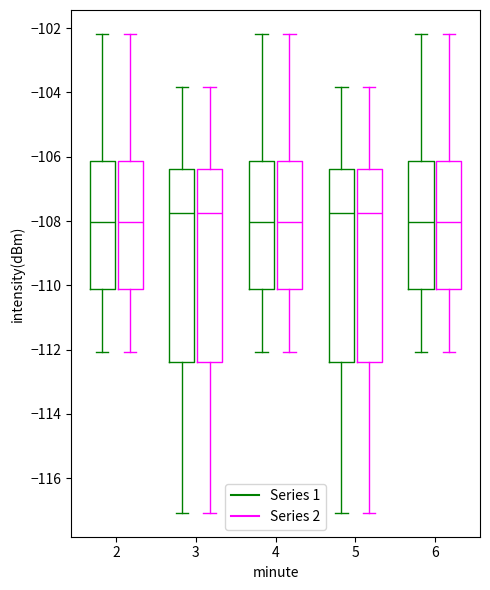

Reading left to right, transcribe this box plot: for each box, give where its median line is, the range the box spans, and where its two whiskers end, as read against the y-axis. The values are not printed on the chart, so give them approximately, as read against the axis.

2 (Series 1): median -108.0, box -110.2 to -106.2, whiskers -112.0 to -102.2
2 (Series 2): median -108.0, box -110.2 to -106.2, whiskers -112.0 to -102.2
3 (Series 1): median -107.8, box -112.4 to -106.4, whiskers -117.0 to -103.8
3 (Series 2): median -107.8, box -112.4 to -106.4, whiskers -117.0 to -103.8
4 (Series 1): median -108.0, box -110.2 to -106.2, whiskers -112.0 to -102.2
4 (Series 2): median -108.0, box -110.2 to -106.2, whiskers -112.0 to -102.2
5 (Series 1): median -107.8, box -112.4 to -106.4, whiskers -117.0 to -103.8
5 (Series 2): median -107.8, box -112.4 to -106.4, whiskers -117.0 to -103.8
6 (Series 1): median -108.0, box -110.2 to -106.2, whiskers -112.0 to -102.2
6 (Series 2): median -108.0, box -110.2 to -106.2, whiskers -112.0 to -102.2